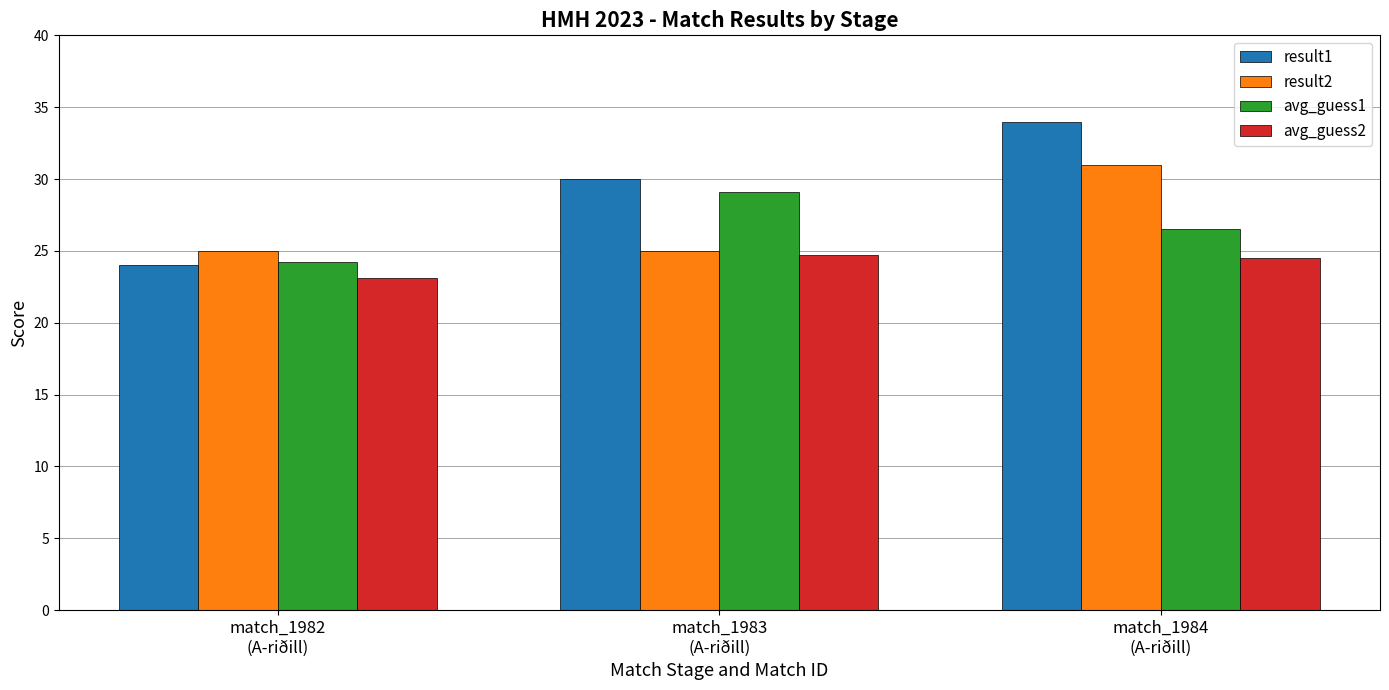

What position from the right is match_1982
(A-riðill)?

3